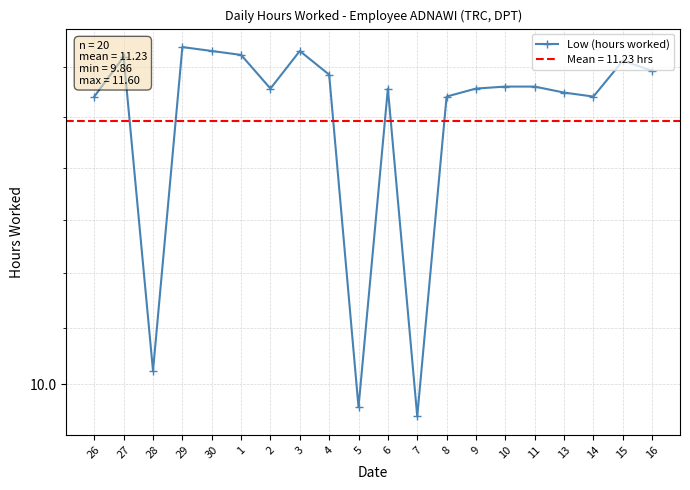

What is the value of the 7th point from the left?

11.4